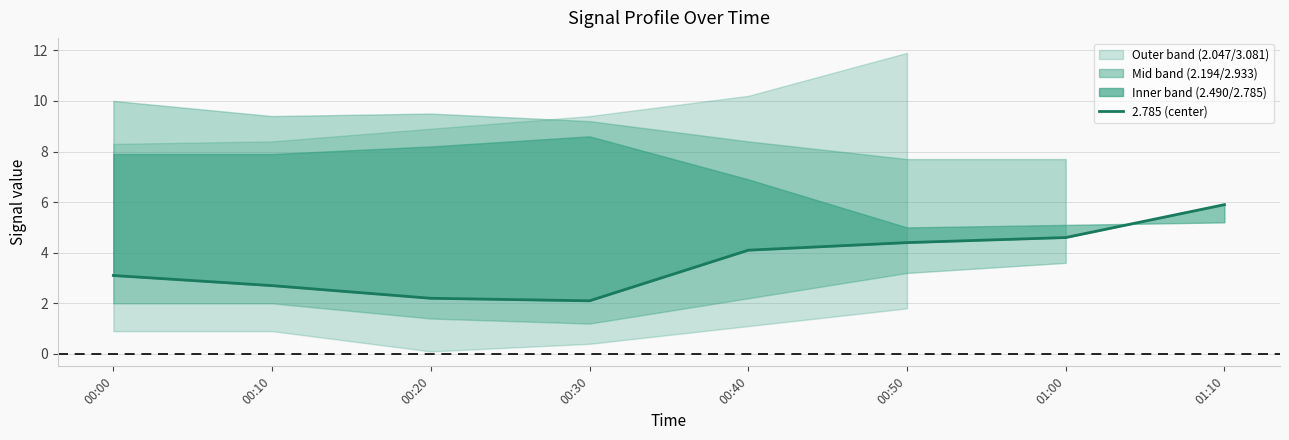

List the labels in order of value, smallest first.

00:30, 00:20, 00:10, 00:00, 00:40, 00:50, 01:00, 01:10